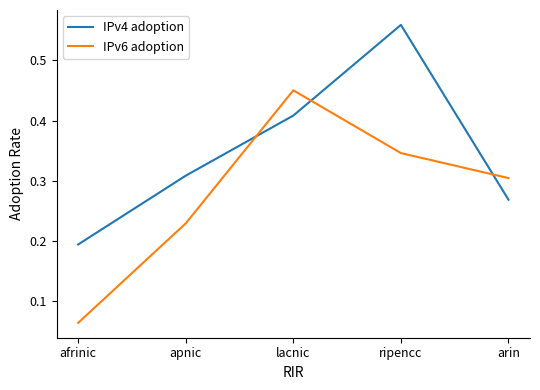

Where is IPv6 adoption nearest to the value 0?

afrinic